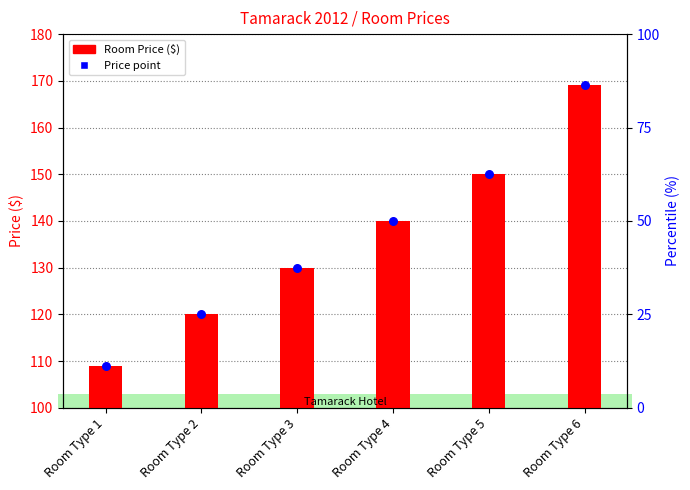

Is the value of Room Price ($) at Room Type 2 greater than the value of Price point at Room Type 5?

No